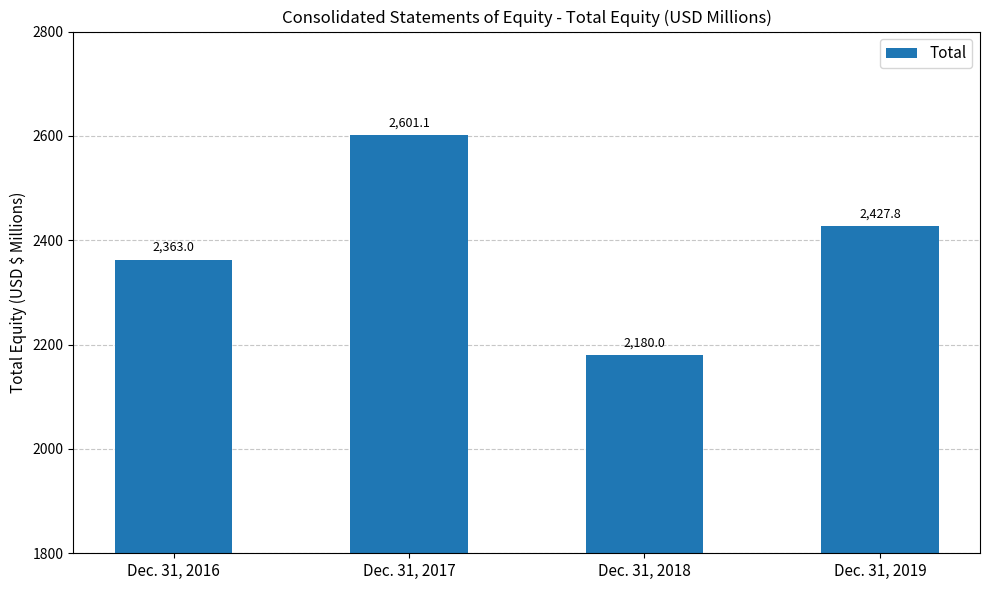

The chart shows a value of 2427.8 at Dec. 31, 2019. True or false?

True